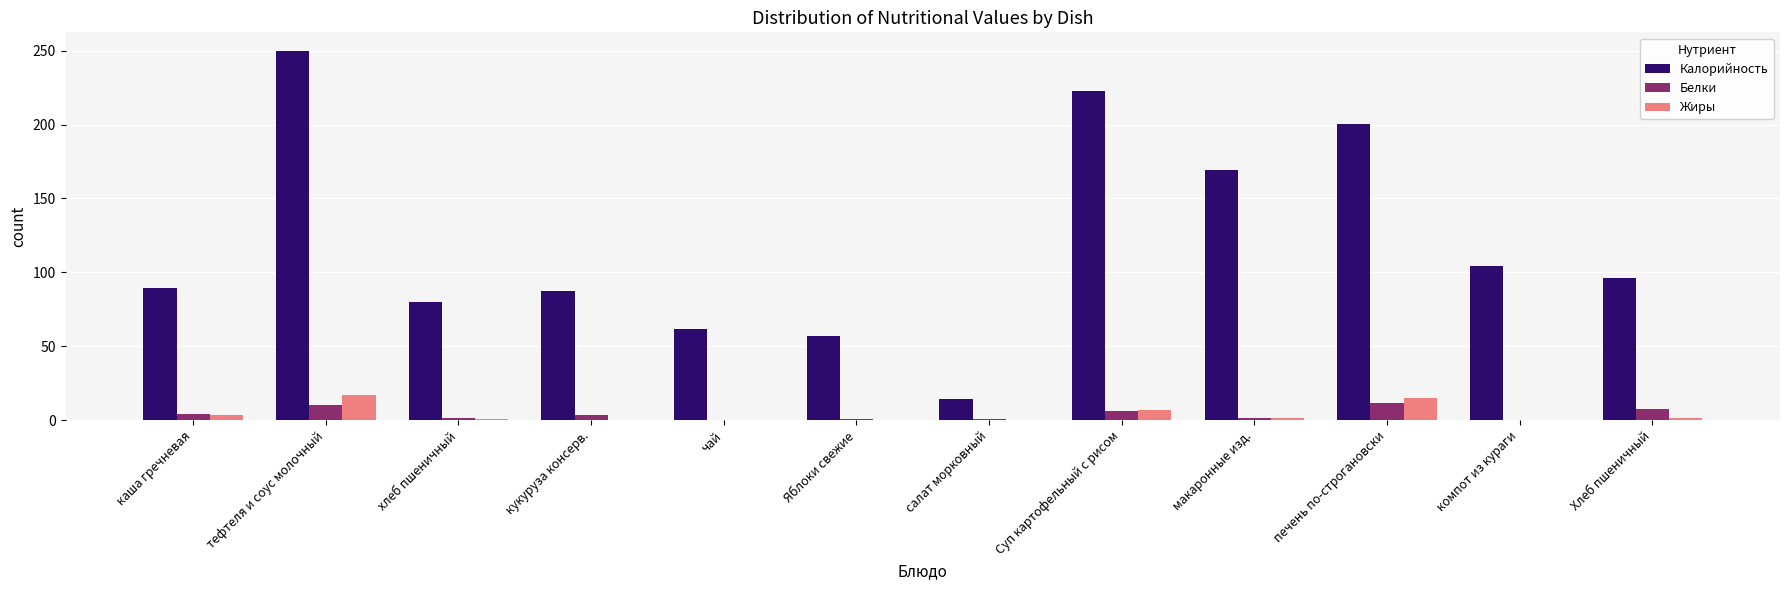

Is the value of Жиры at тефтеля и соус молочный greater than the value of Белки at тефтеля и соус молочный?

Yes